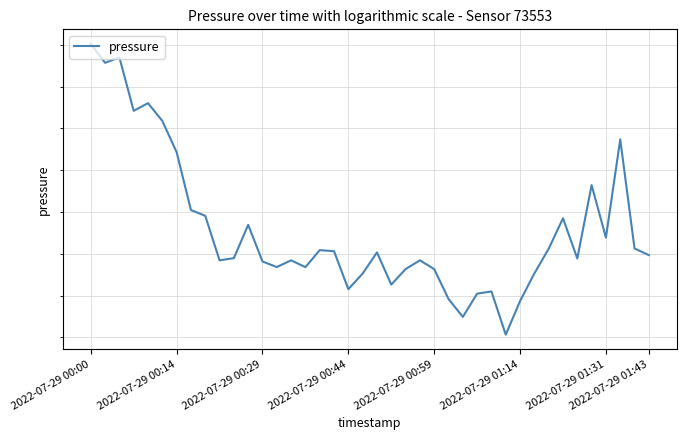

Does the chart have visible grid lines?

Yes